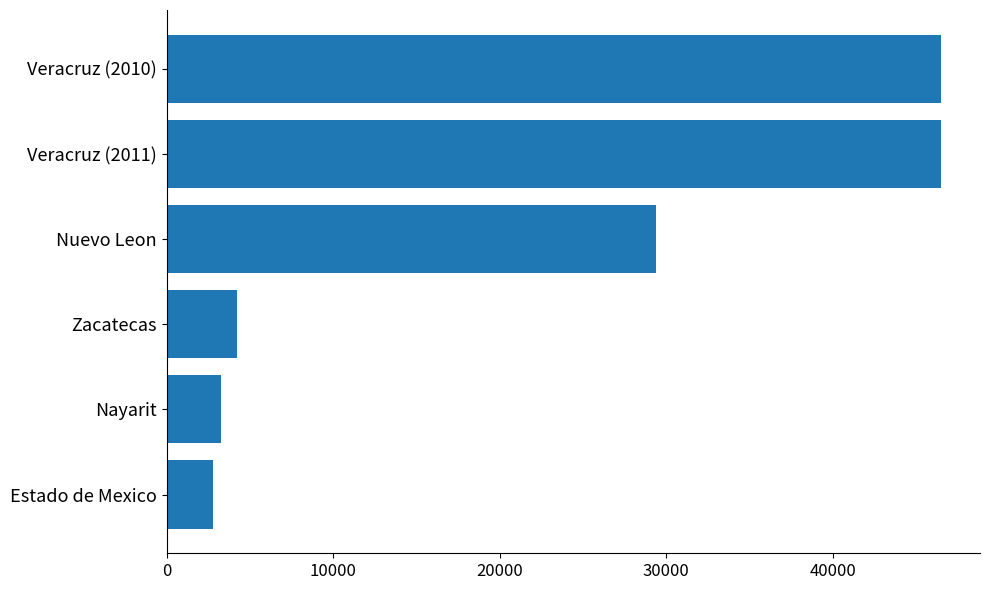

Is it true that the value at Nayarit is 1437.2?

False